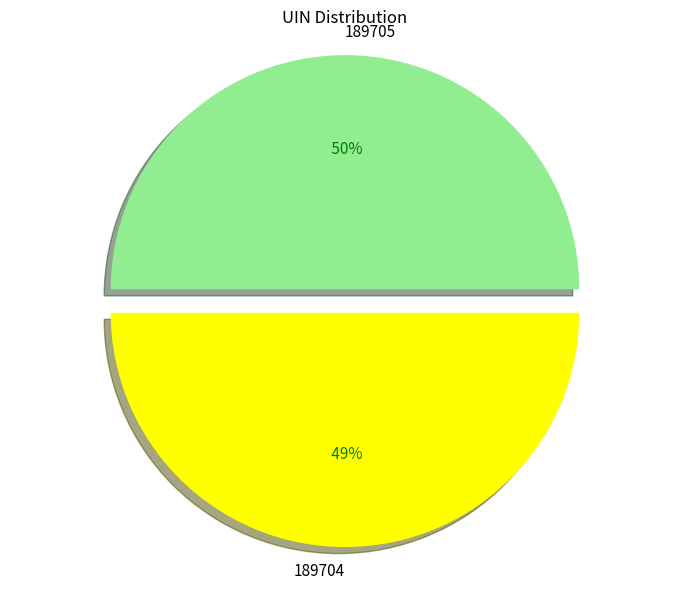

Rank the categories by value from lowest to highest.

189704, 189705